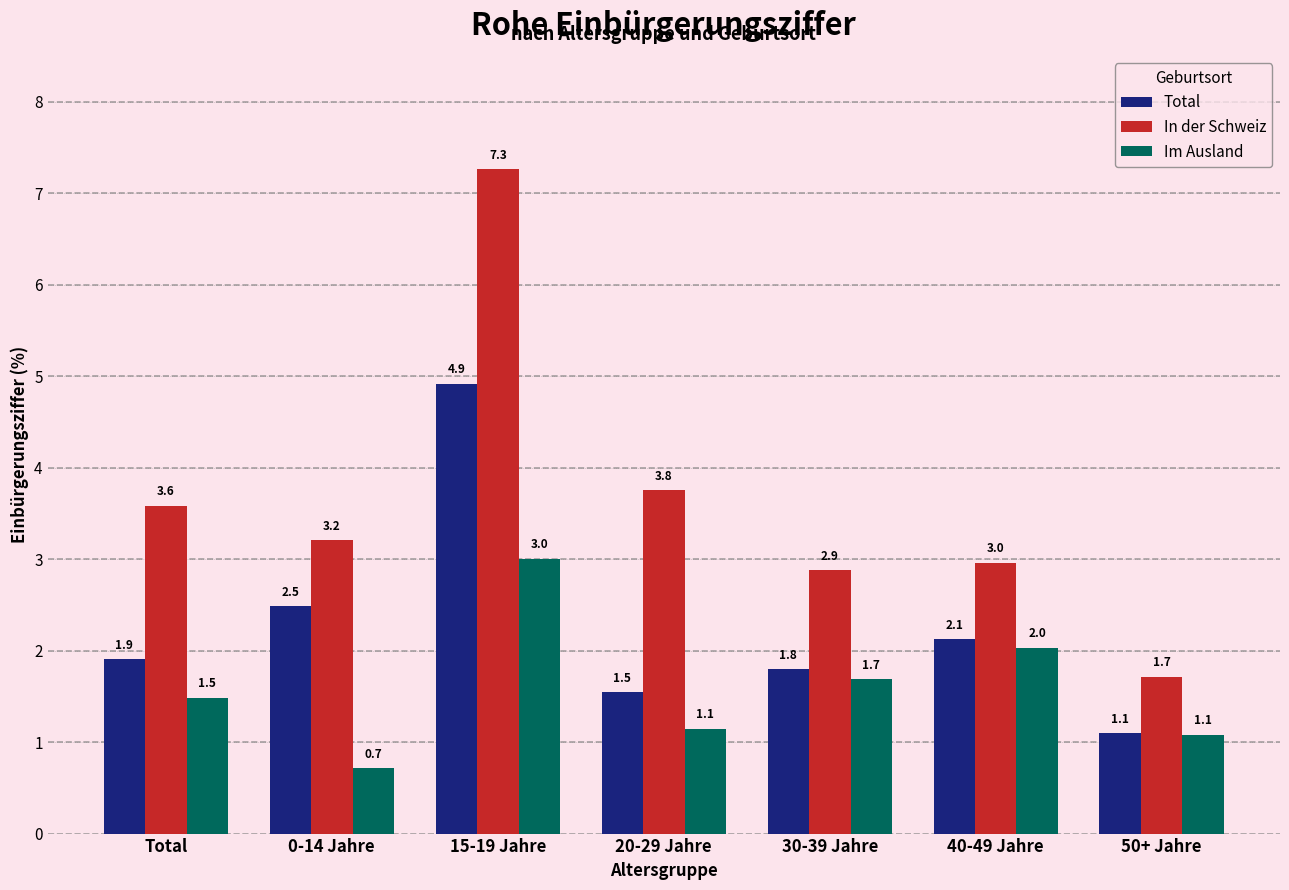

Count the number of data series in this chart.

3